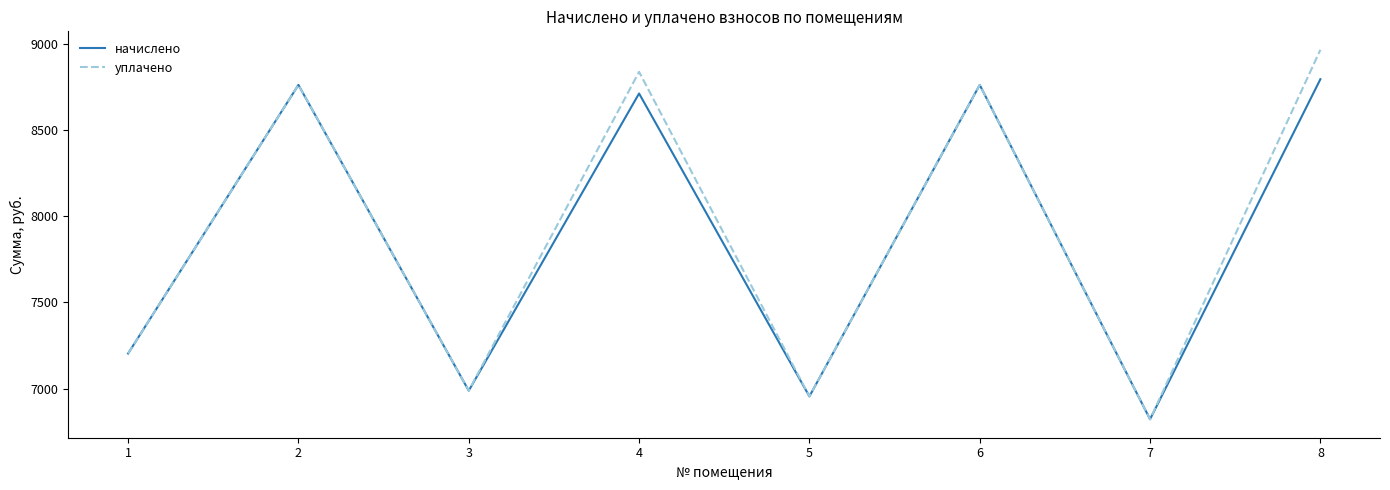

Which series changed the most between 6 and 8?

уплачено